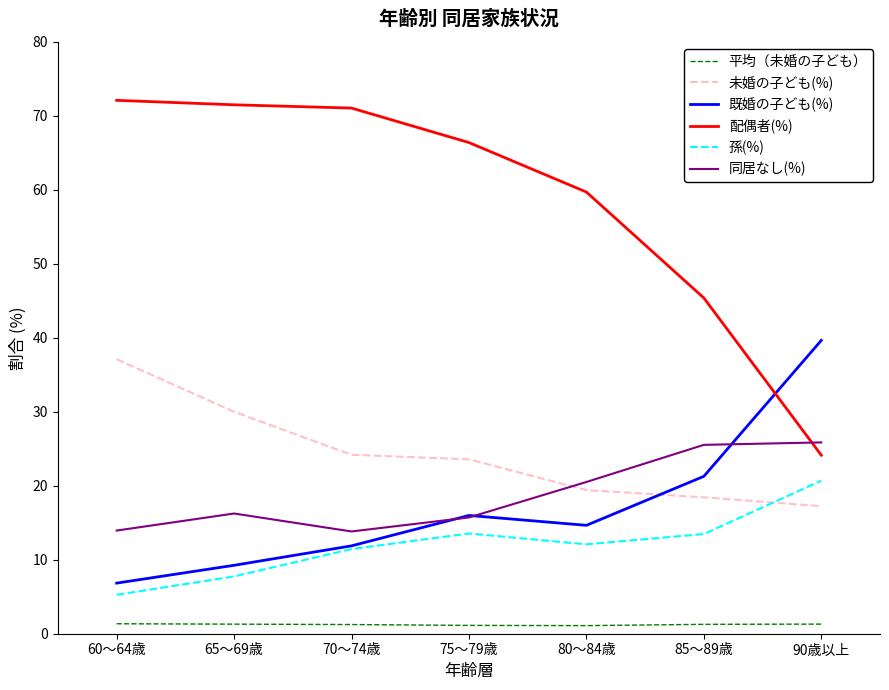

What is the maximum value shown in the chart?

72.1